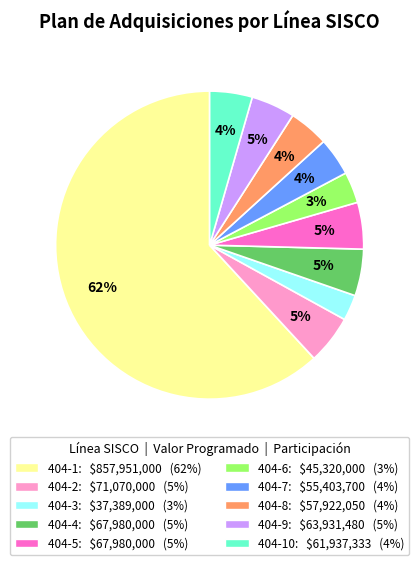

Is there any slice that represents more than half of the pie?

Yes